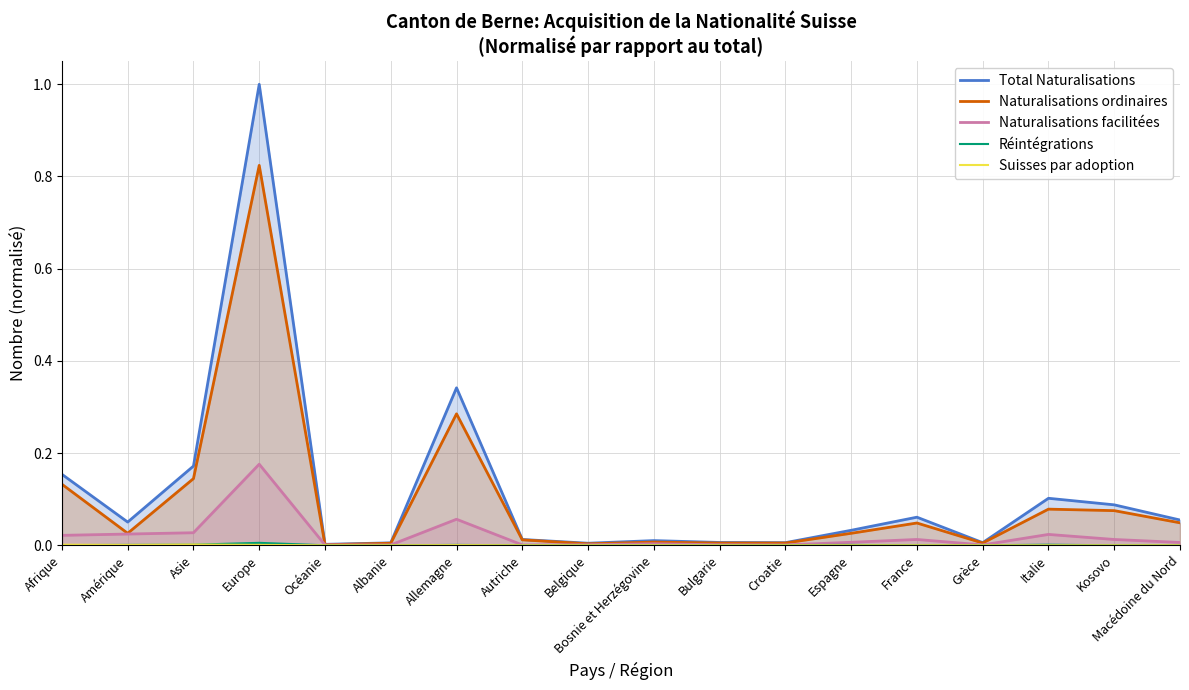

At which category does Total Naturalisations reach its first local peak?

Europe